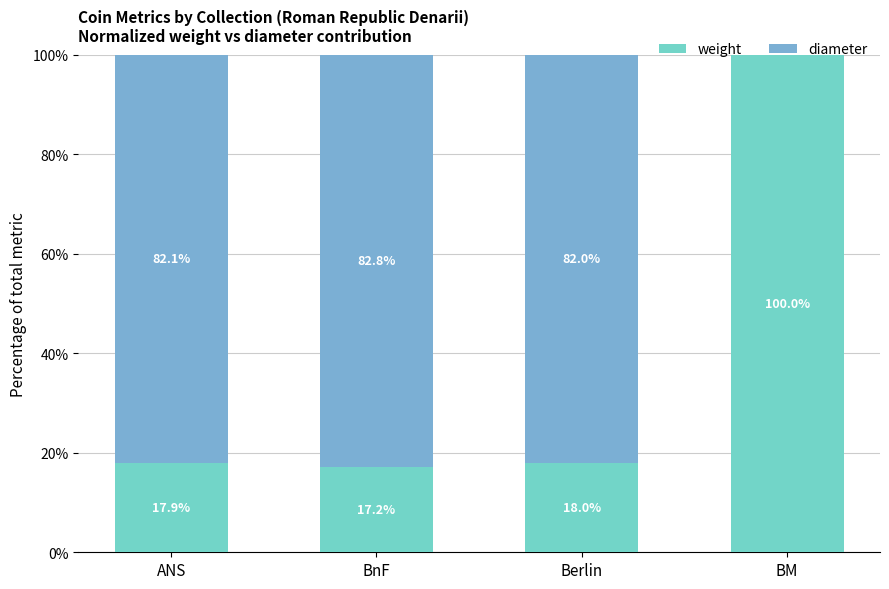

At which label is weight closest to 58?

Berlin